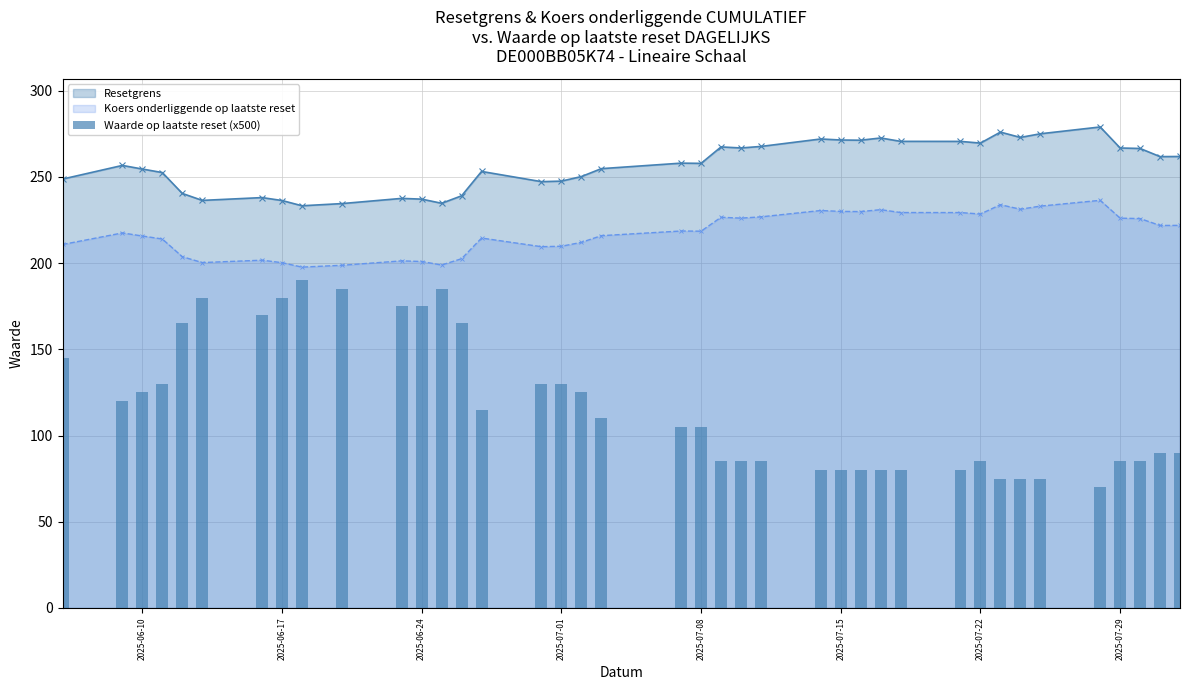

True or false: Koers onderliggende op laatste reset and Resetgrens cross at least once.

False